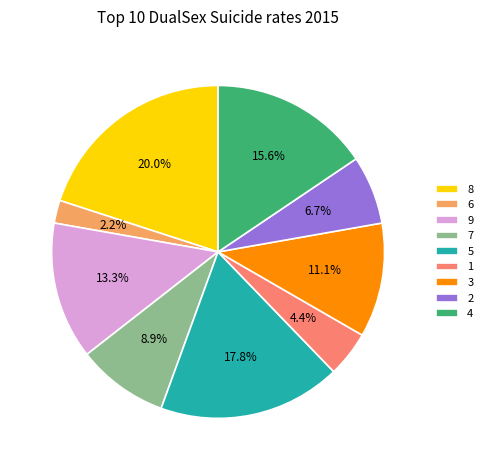

How many slices are in this pie chart?

9